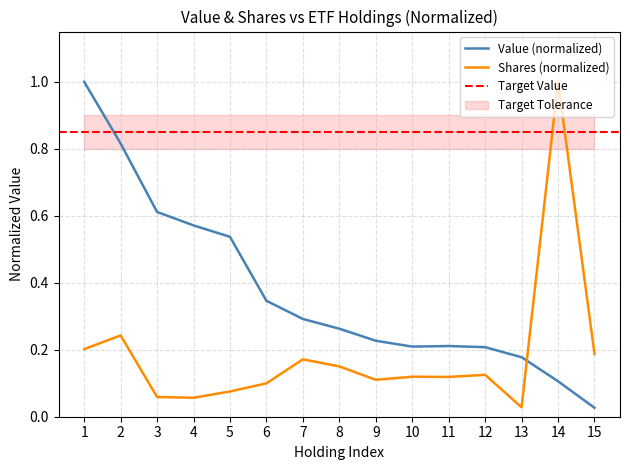

In shares, how many points are higher than both neighbors (excluding endpoints)?

5